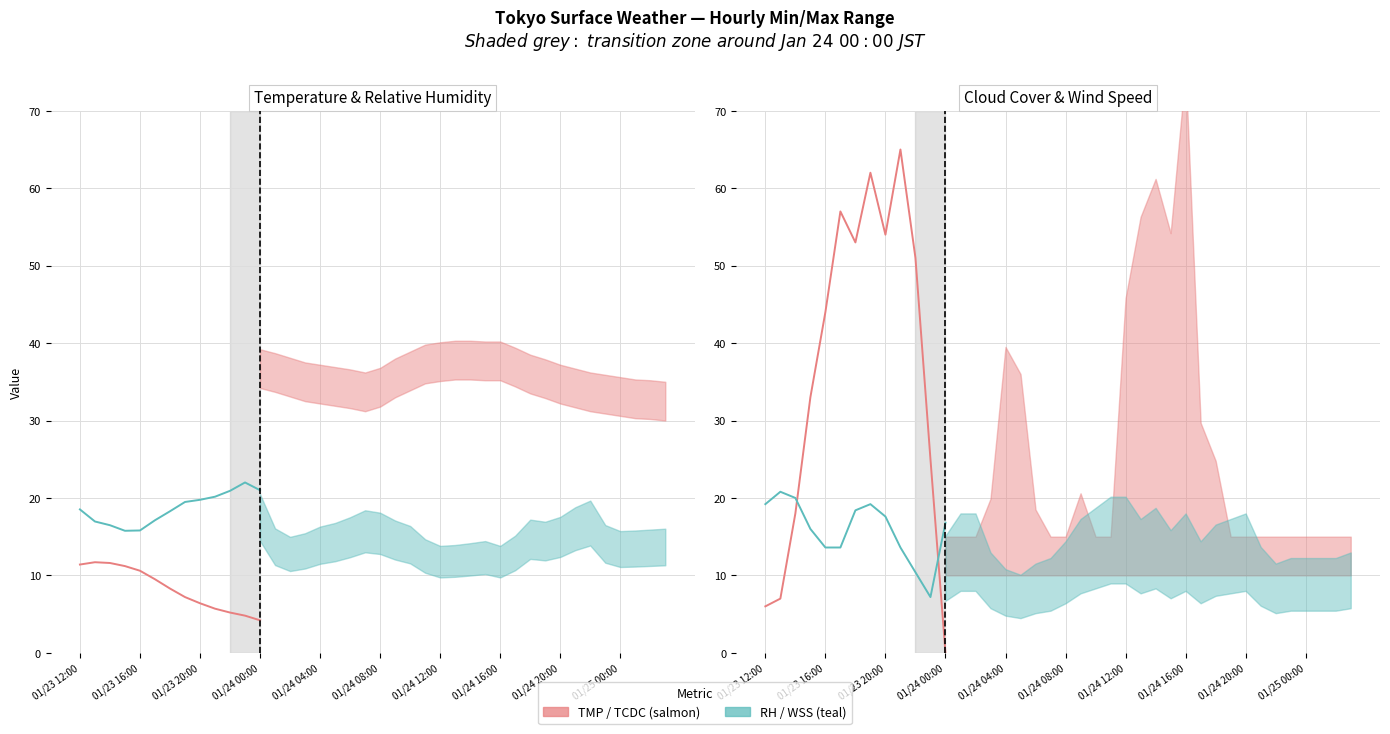

The TCDC (%) series shows 84.8 at 01/24 08:00. True or false?

False